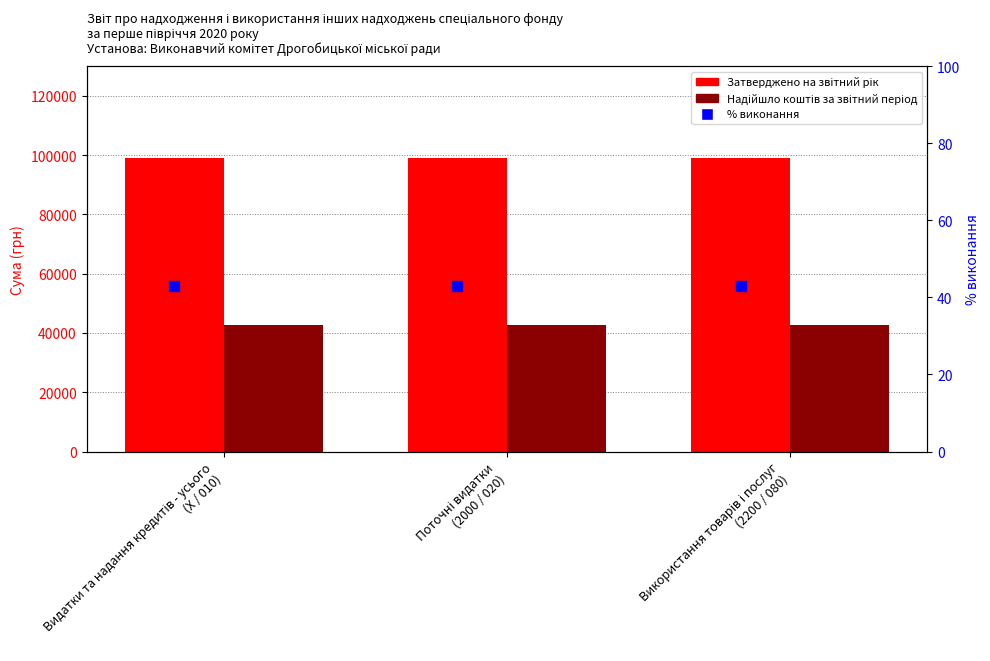

Is the value of Затверджено на звітний рік at Видатки та надання кредитів - усього
(X / 010) greater than the value of % виконання at Видатки та надання кредитів - усього
(X / 010)?

Yes